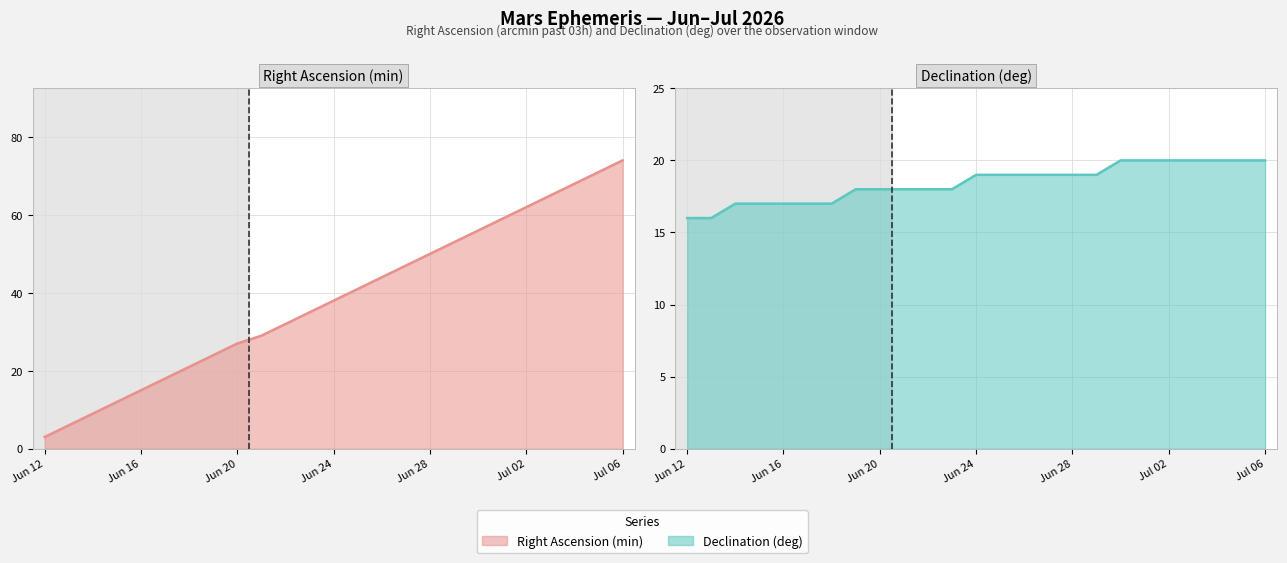

What is the value of the Right Ascension (min) point at the 1st from the left?

3